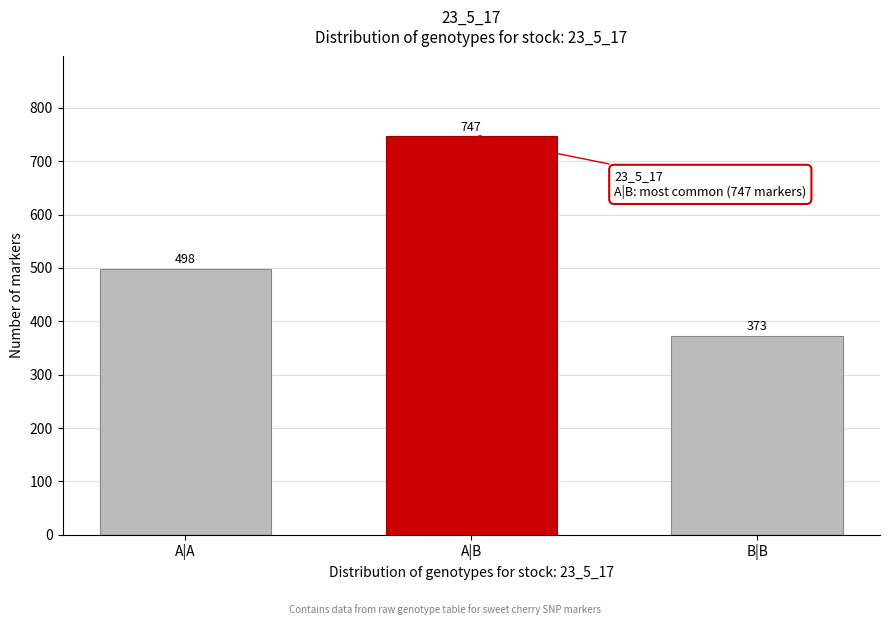

Reading left to right, transcribe all the data shown in this chart.

A|A=498	A|B=747	B|B=373